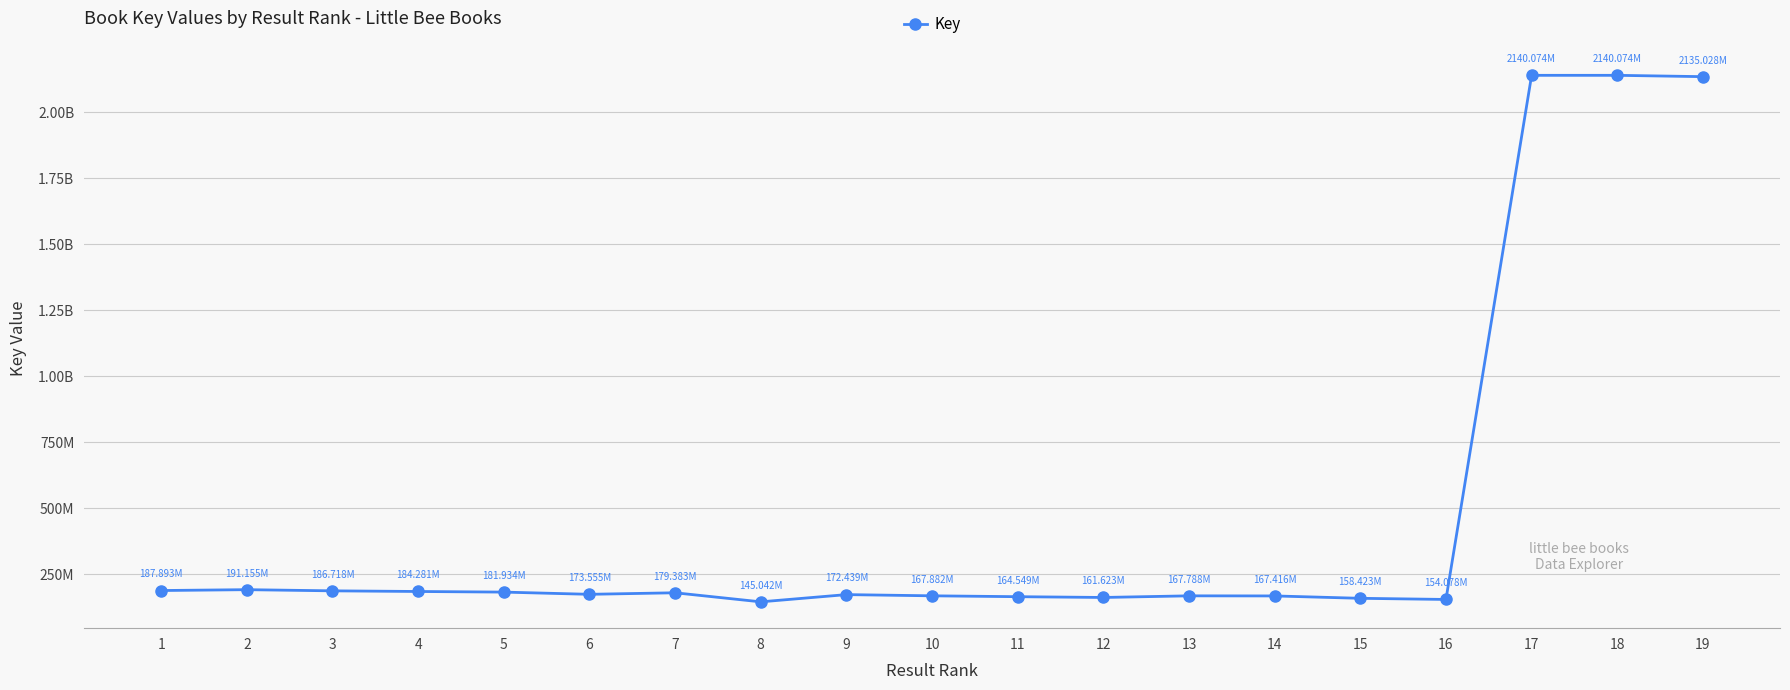

What is the average value?

482070240